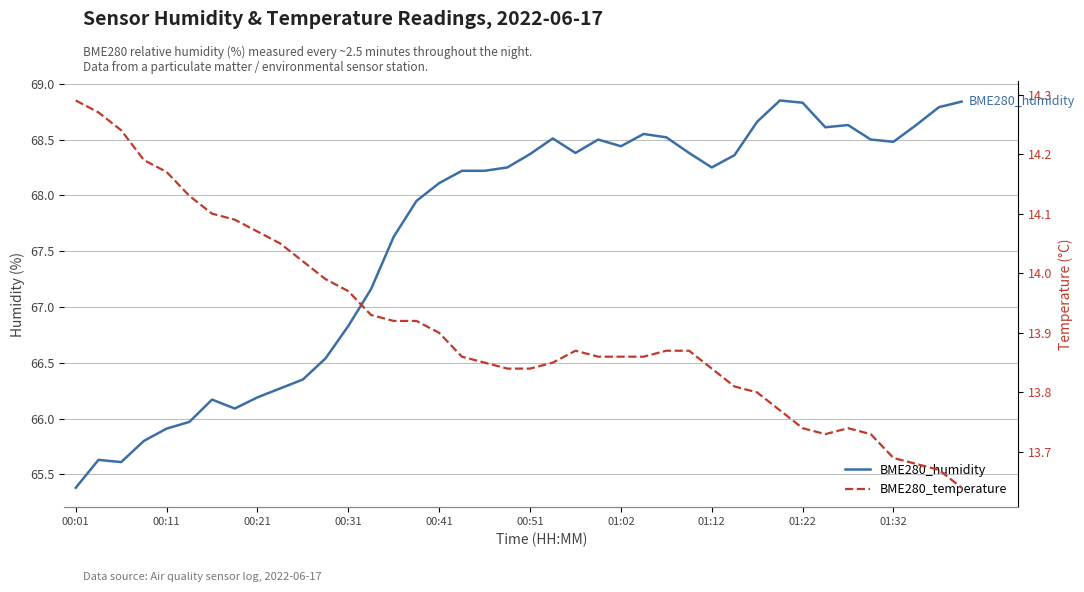

True or false: BME280_temperature has a value of 13.9 at 14.

True